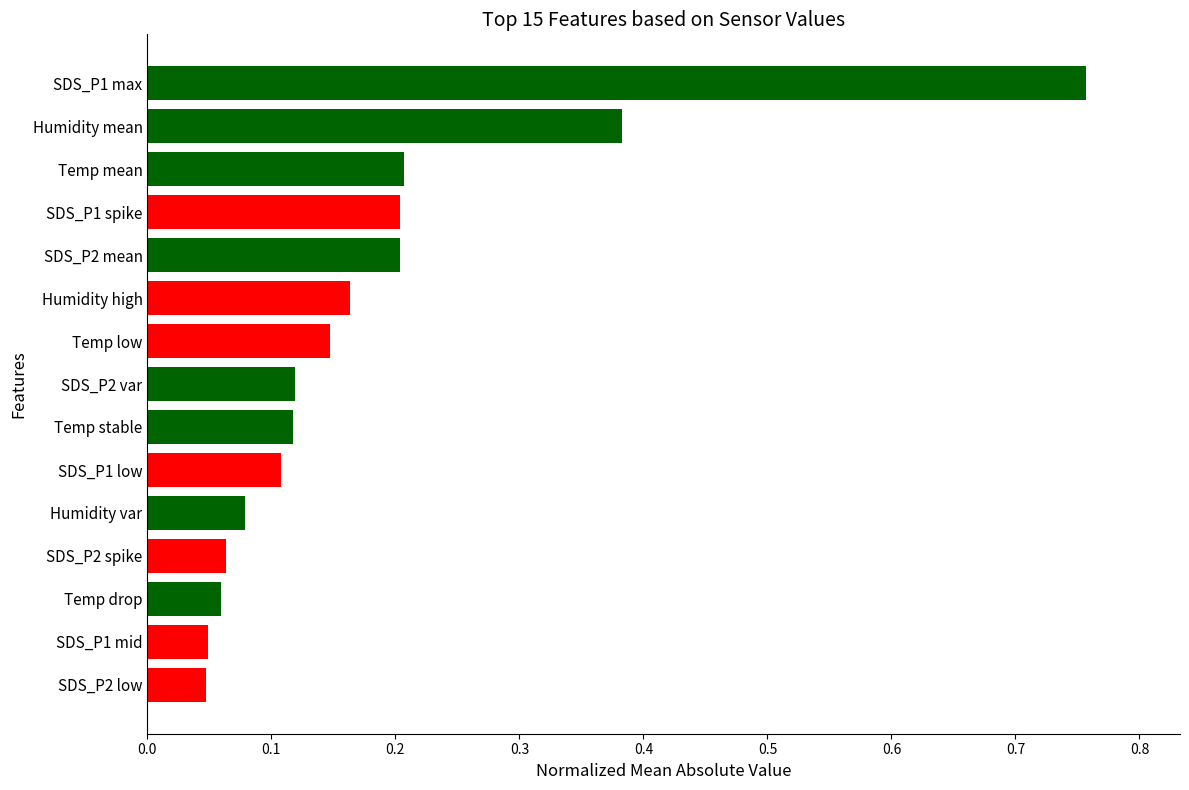

How many categories are shown in the chart?

15